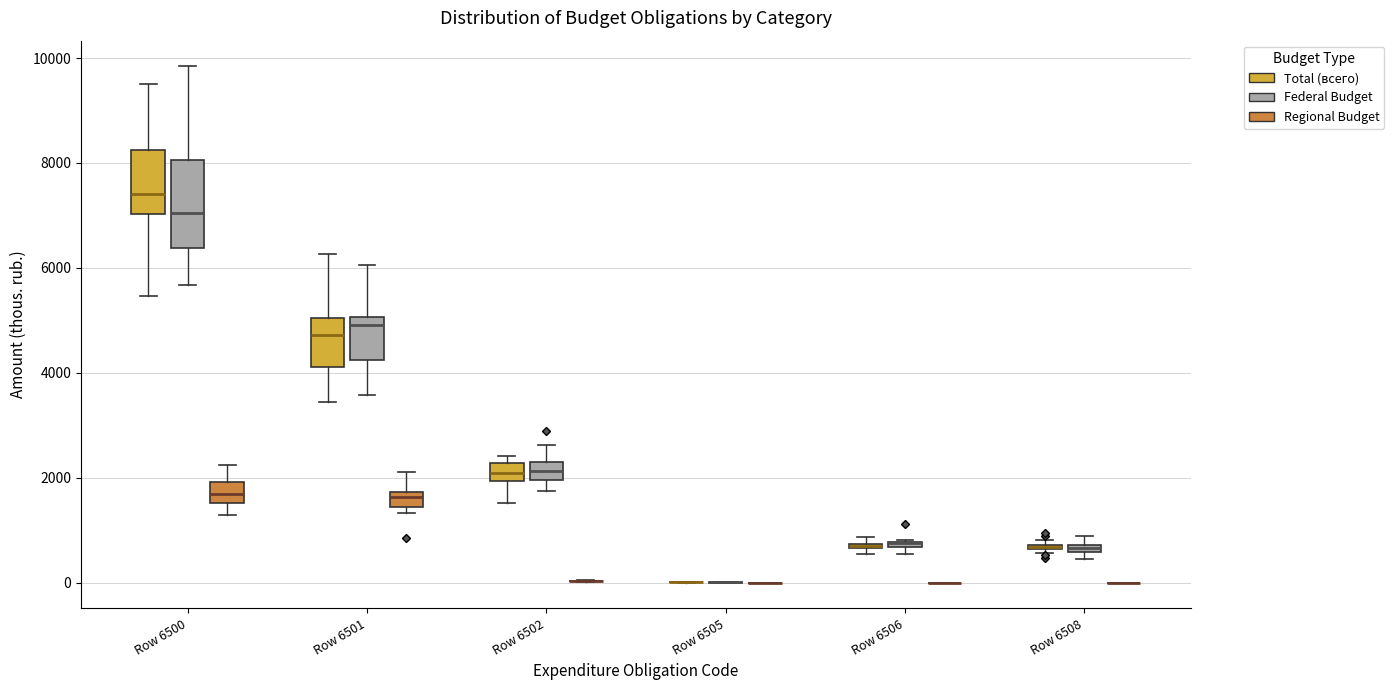

Where does the upper whisker of the box for Row 6502 (Federal Budget) end on the y-axis? The values are not printed on the chart, so give them approximately, as read against the axis.

2600